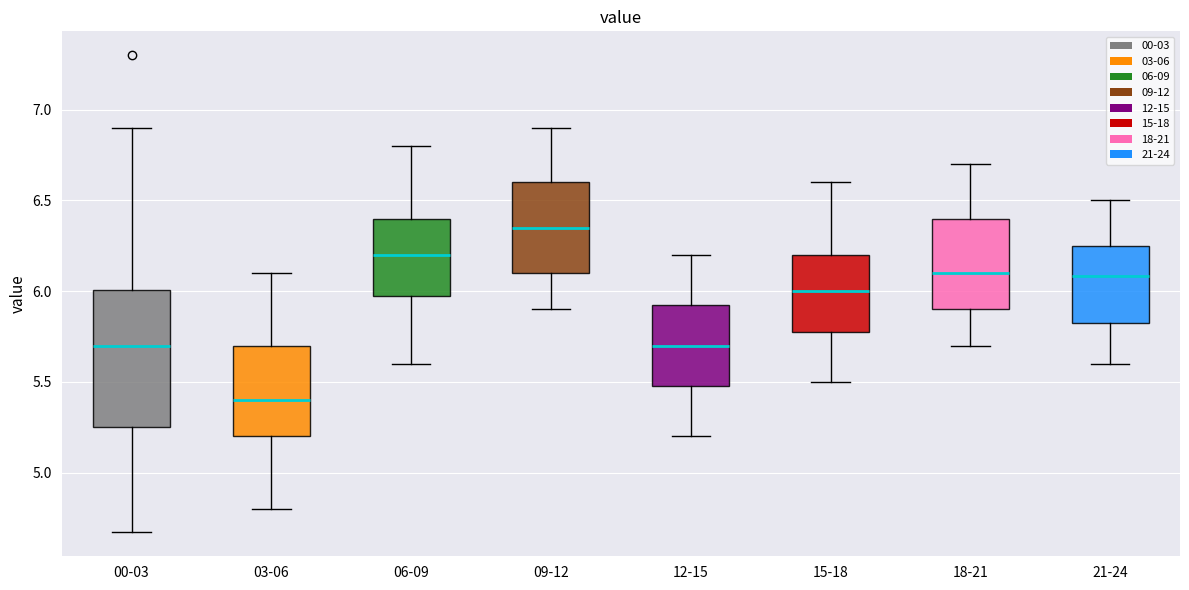

Which box's median line is the lowest?

03-06